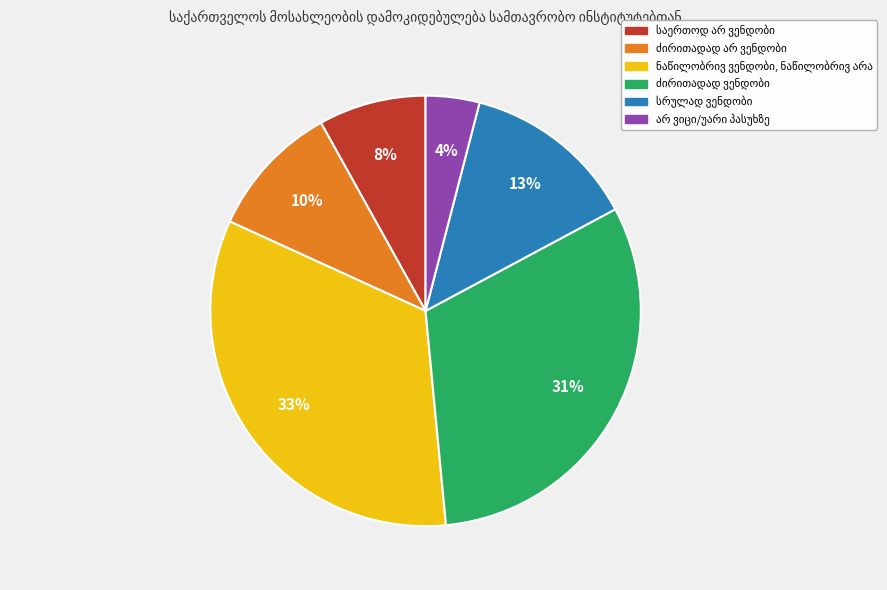

How many slices are in this pie chart?

6